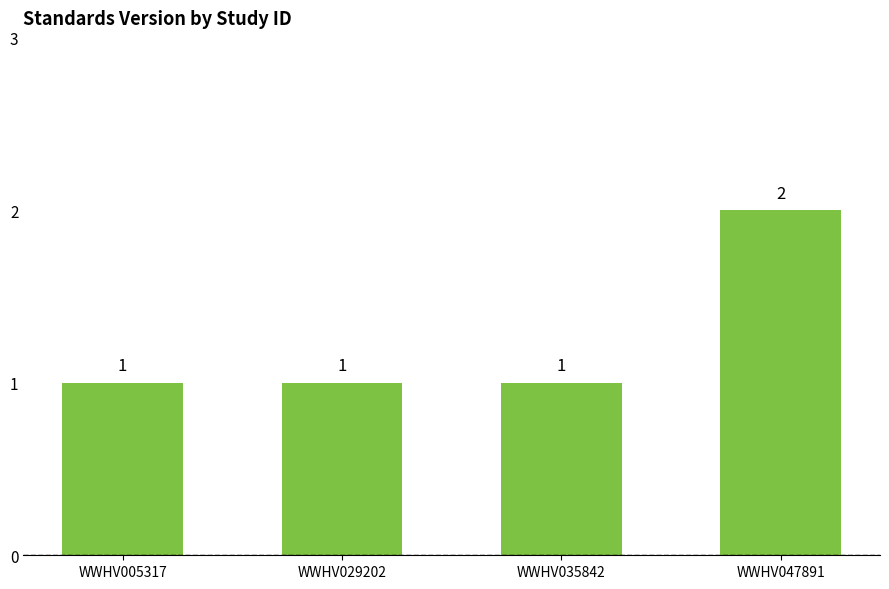

What is the smallest value displayed?

1